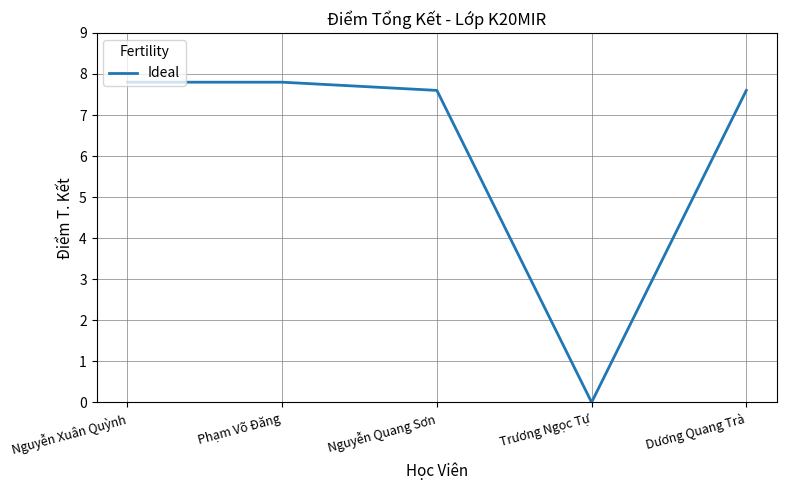

What is the difference between the maximum and minimum values?

7.8